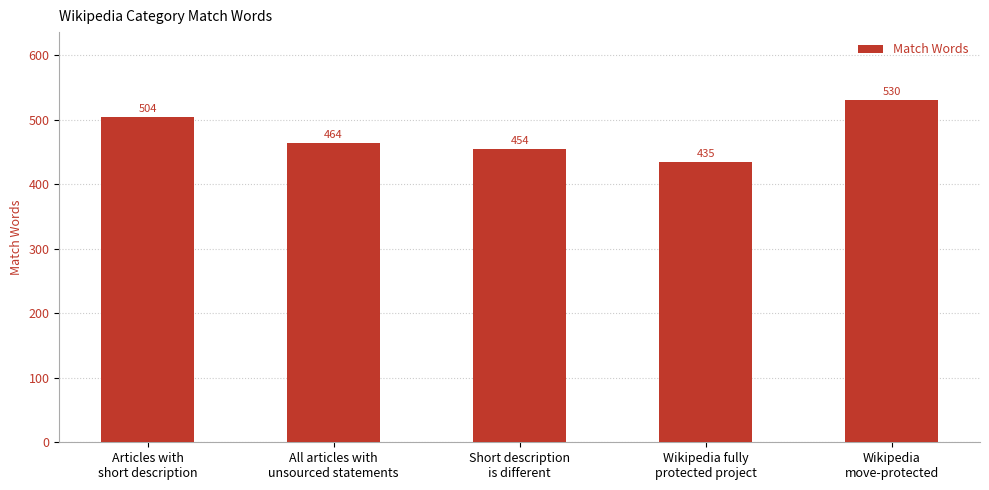

Rank the categories by value from highest to lowest.

Wikipedia
move-protected, Articles with
short description, All articles with
unsourced statements, Short description
is different, Wikipedia fully
protected project